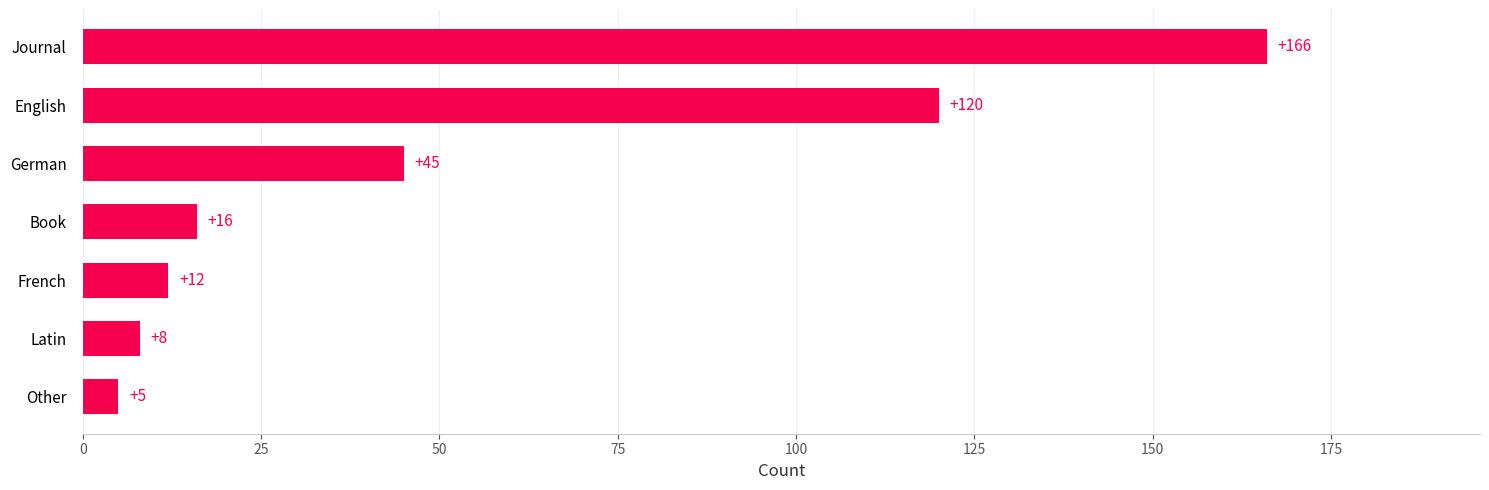

List the labels in order of value, largest first.

Journal, English, German, Book, French, Latin, Other